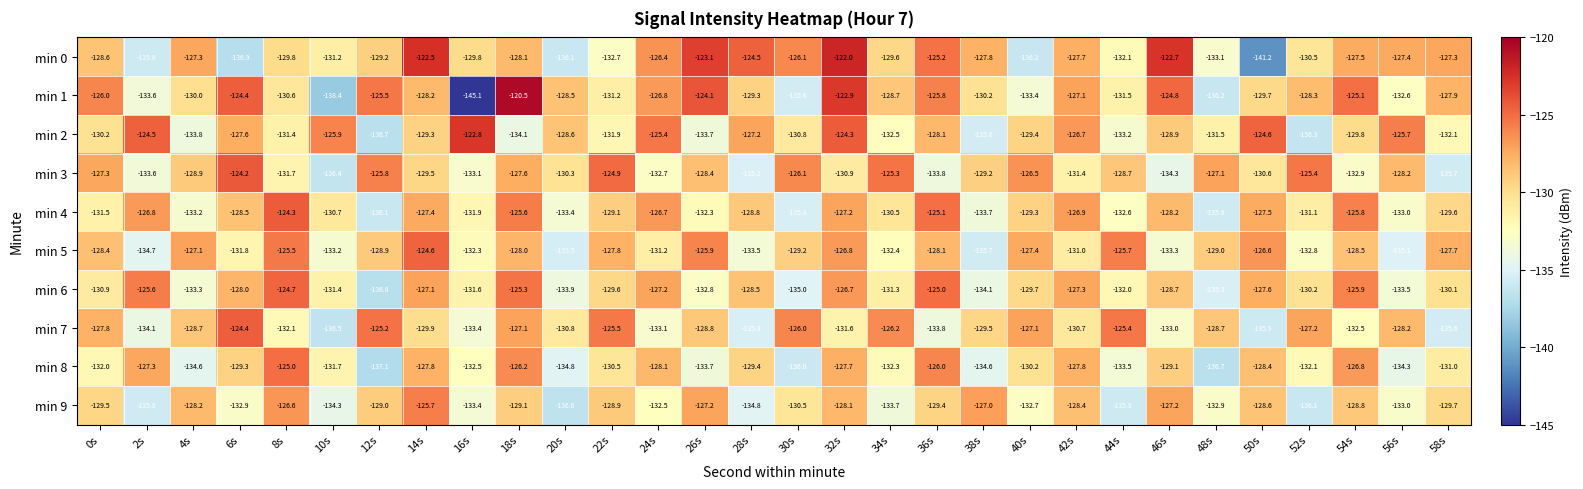

Which category has the lowest value in the min 7 series?

10s